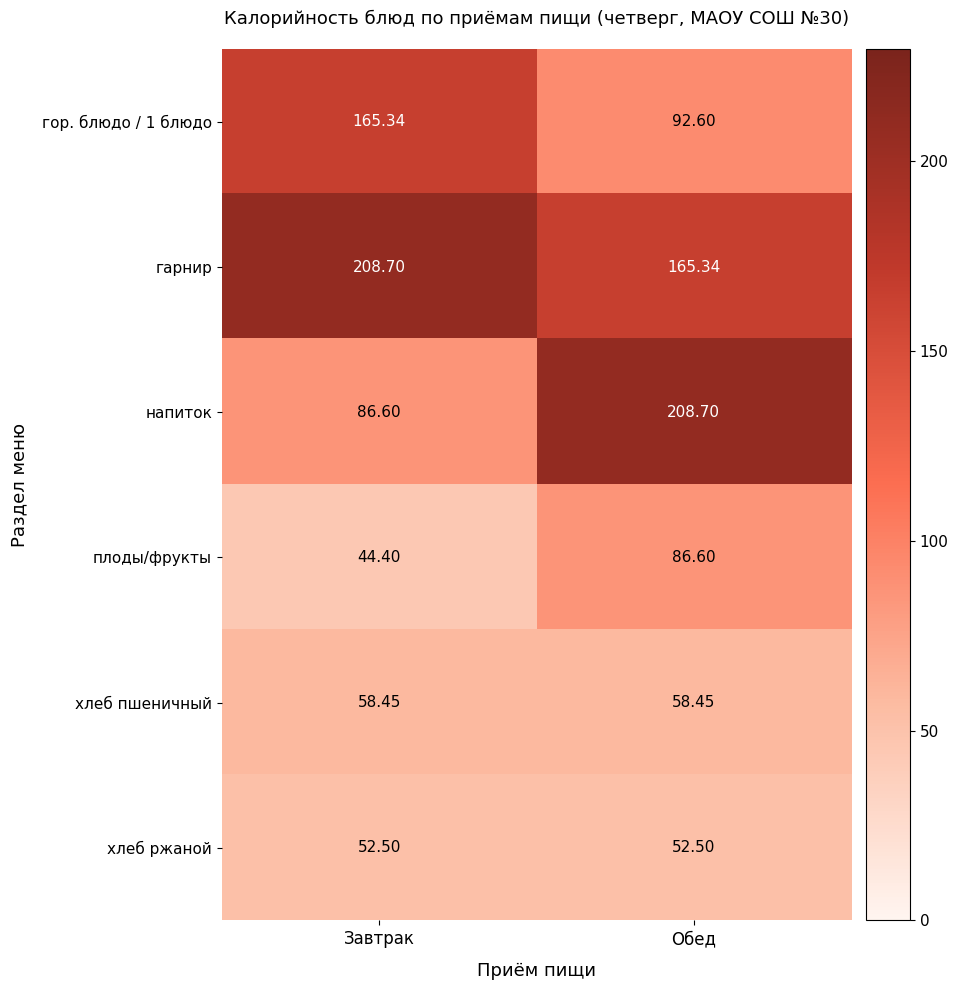

How many data points does each series have?

2